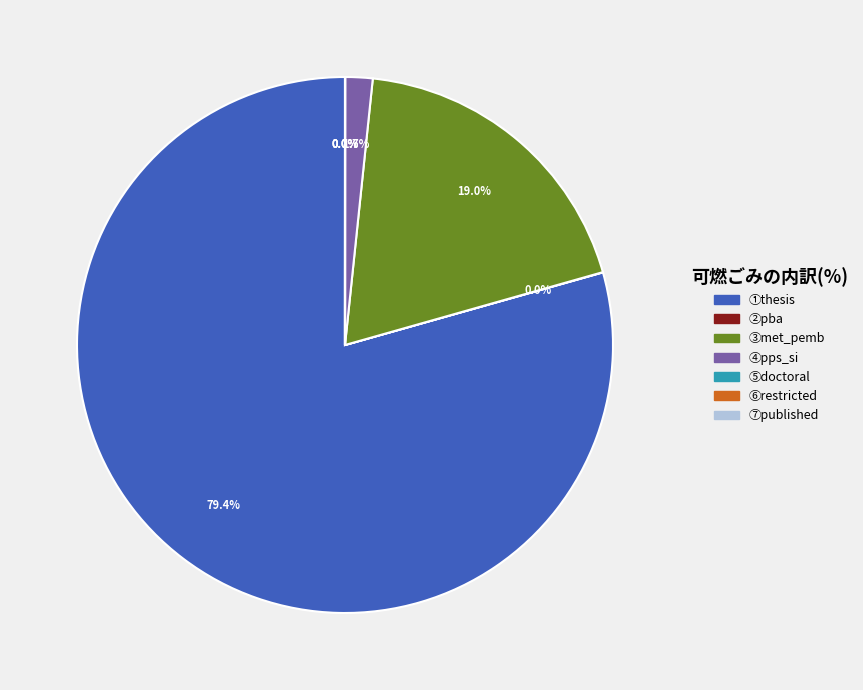

Which slice is the largest?

①thesis